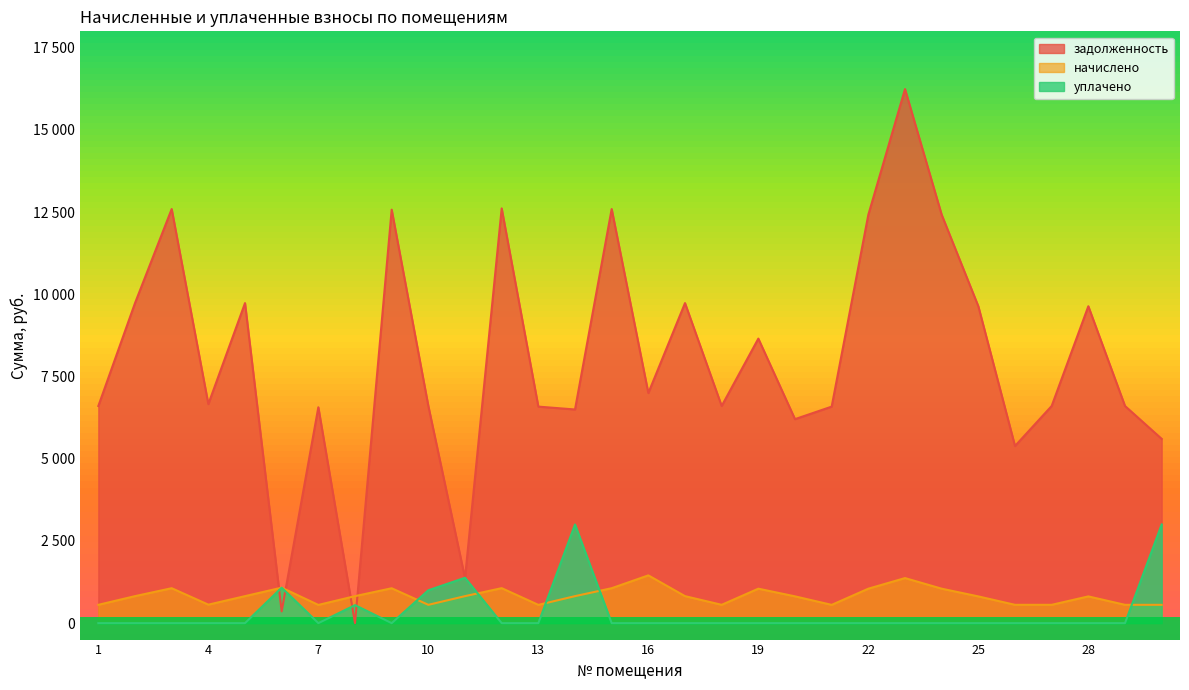

Reading left to right, what are all the values shown in this chart?

задолженность: 1=6604.8	2=9734.4	3=12595.2	4=6662.4	5=9734.4	6=358.3	7=6566.4	8=0.2	9=12576.0	10=6604.8	11=1368.8	12=12614.4	13=6585.6	14=6498.4	15=12595.2	16=6998.6	17=9734.4	18=6604.8	19=8654.4	20=6204.6	21=6585.6	22=12422.4	23=16243.2	24=12422.4	25=9638.4	26=5387.8	27=6604.8	28=9638.4	29=6604.8	30=5604.8
начислено: 1=557.3	2=821.3	3=1062.7	4=562.1	5=821.3	6=1078.9	7=554.0	8=821.3	9=1061.1	10=557.3	11=821.3	12=1064.3	13=555.7	14=821.3	15=1062.7	16=1453.1	17=821.3	18=557.3	19=1048.1	20=814.9	21=555.7	22=1048.1	23=1370.5	24=1048.1	25=813.2	26=557.3	27=557.3	28=813.2	29=557.3	30=557.3
уплачено: 1=0.0	2=0.0	3=0.0	4=0.0	5=0.0	6=1078.1	7=0.0	8=548.0	9=0.0	10=1000.0	11=1380.0	12=0.0	13=0.0	14=3000.0	15=0.0	16=0.0	17=0.0	18=0.0	19=0.0	20=0.0	21=0.0	22=0.0	23=0.0	24=0.0	25=0.0	26=0.0	27=0.0	28=0.0	29=0.0	30=3000.0